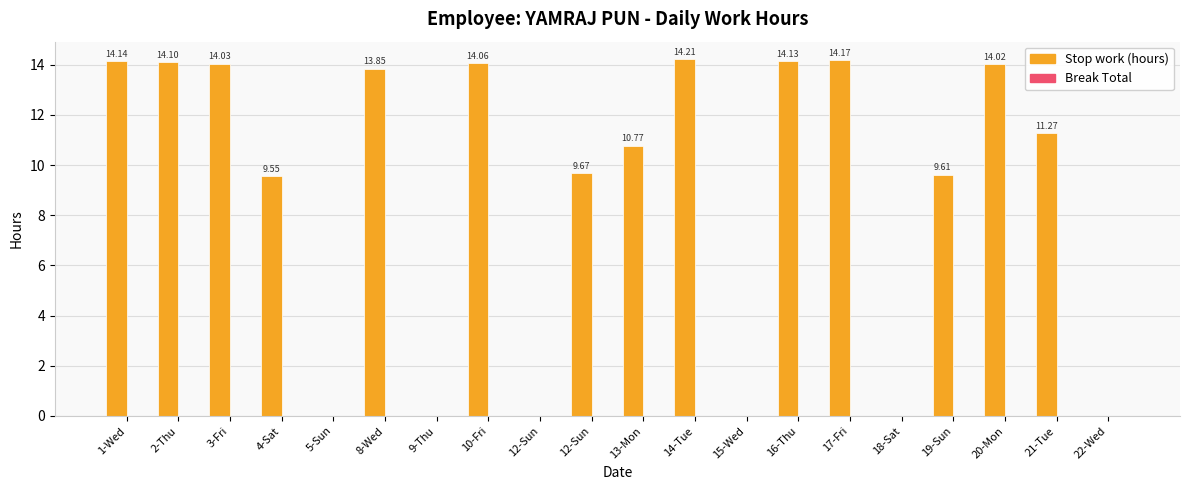

How many data points are above 11?

10